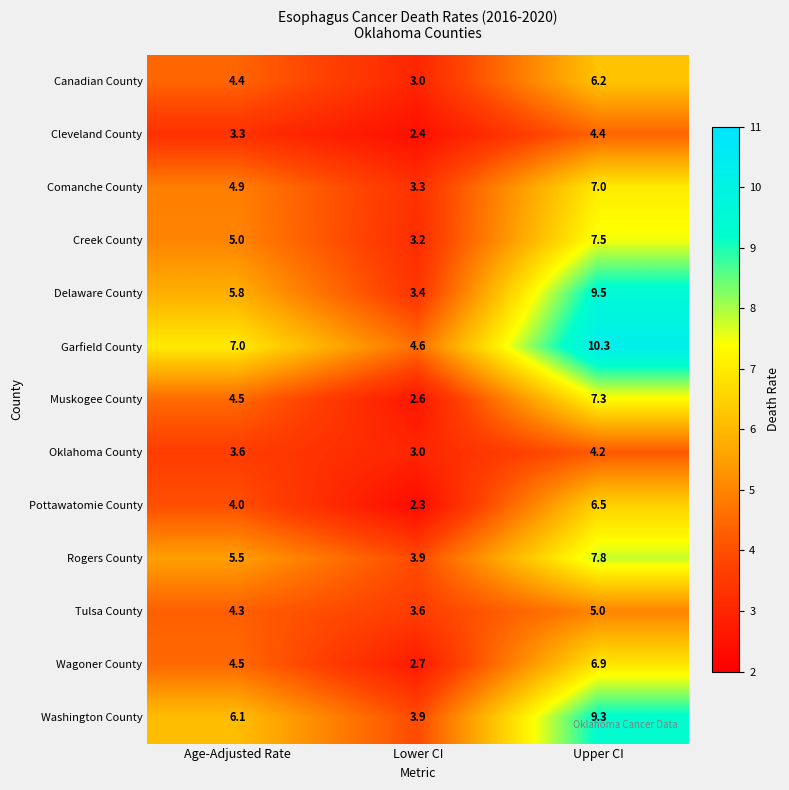

Where is Oklahoma County nearest to the value 3?

Lower CI